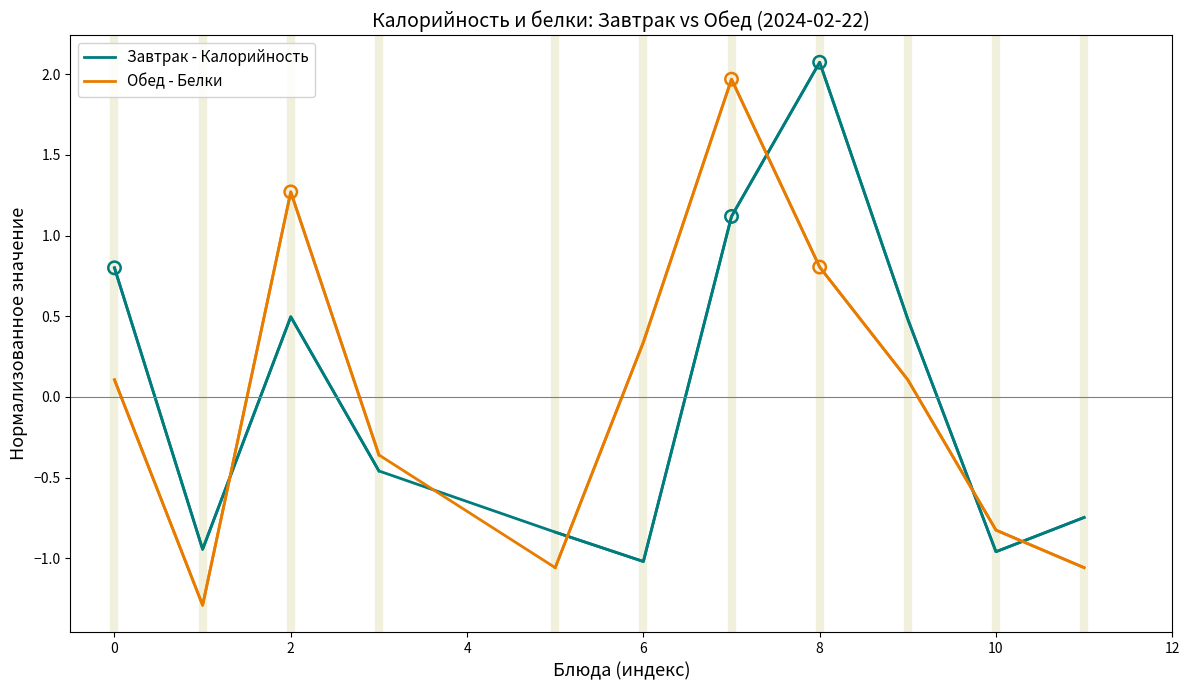

At which category is the sum across all series the highest?

2